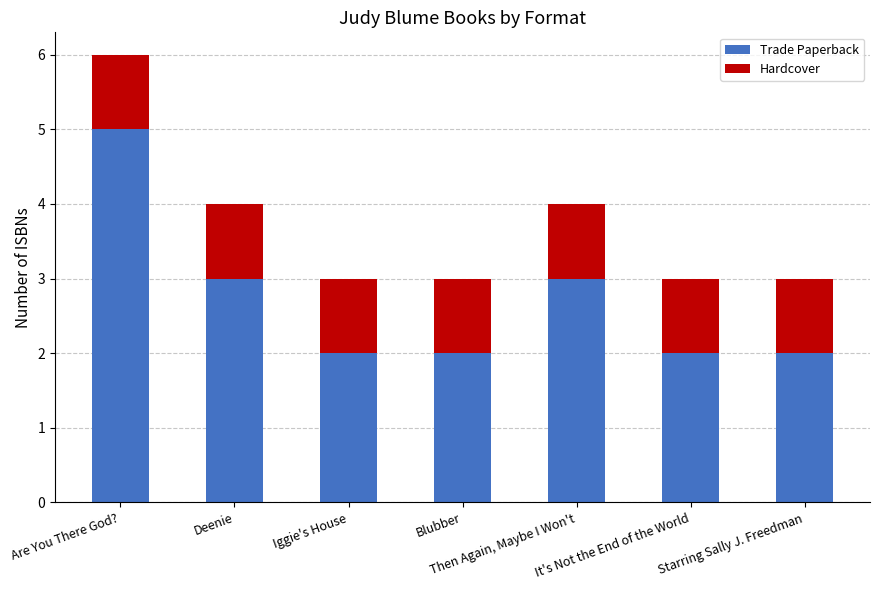

True or false: Trade Paperback has a value of 2 at It's Not the End of the World.

True